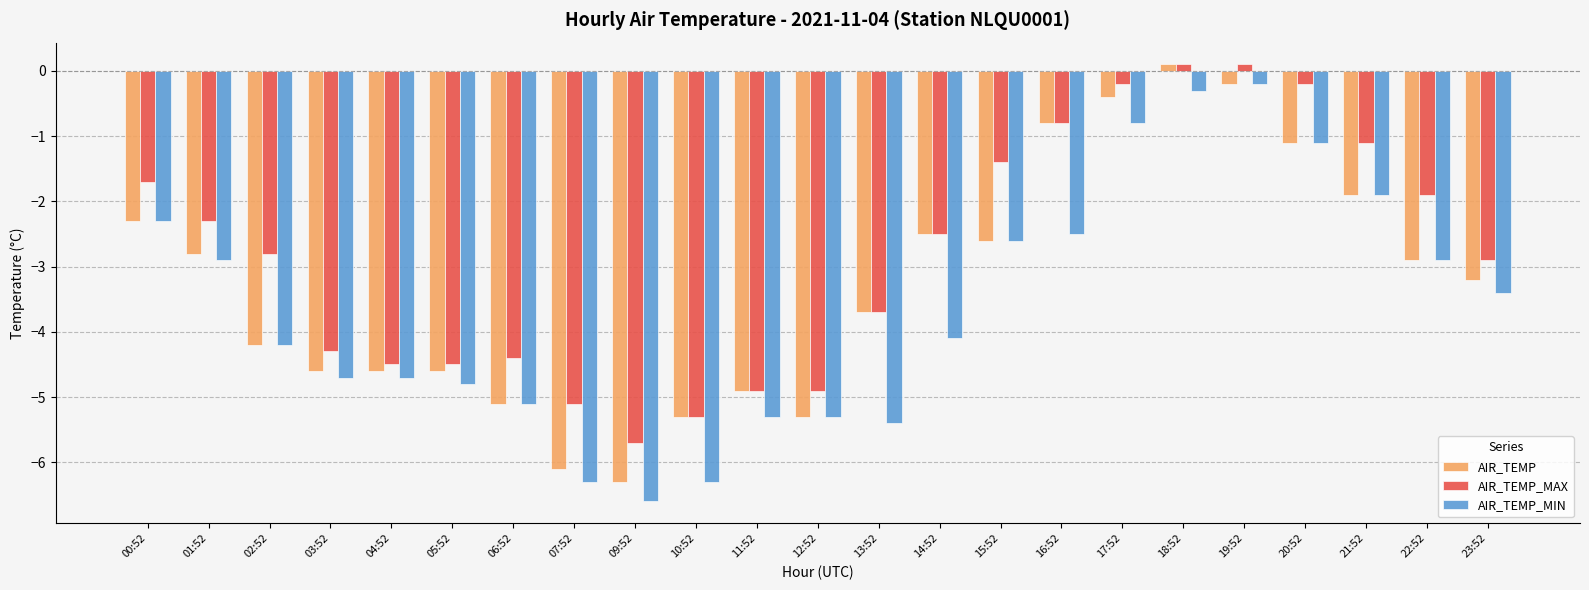

What is the difference between the highest and lowest values at 12:52?

0.4